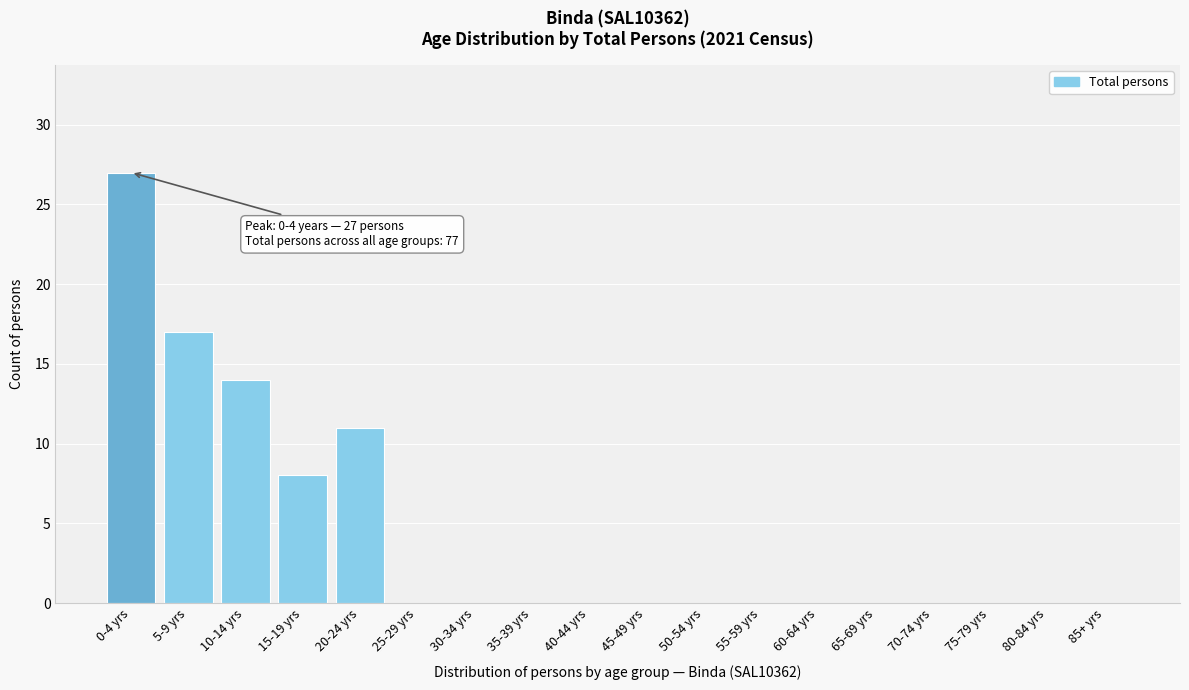

Reading left to right, list all the values displayed in this chart.

0-4 yrs=27	5-9 yrs=17	10-14 yrs=14	15-19 yrs=8	20-24 yrs=11	25-29 yrs=0	30-34 yrs=0	35-39 yrs=0	40-44 yrs=0	45-49 yrs=0	50-54 yrs=0	55-59 yrs=0	60-64 yrs=0	65-69 yrs=0	70-74 yrs=0	75-79 yrs=0	80-84 yrs=0	85+ yrs=0